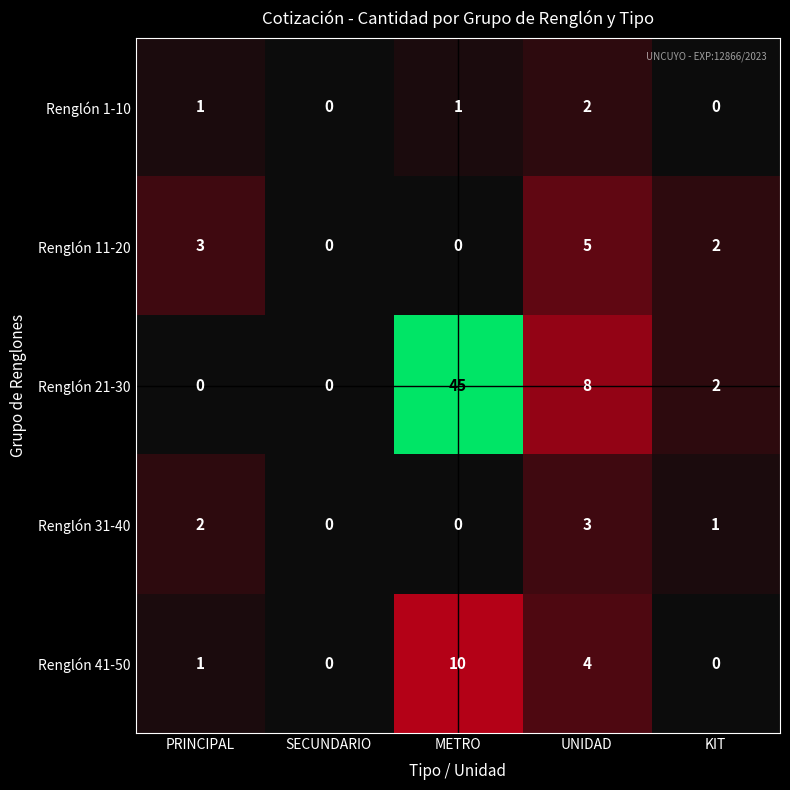

At which label is Renglón 21-30 closest to 22?

UNIDAD